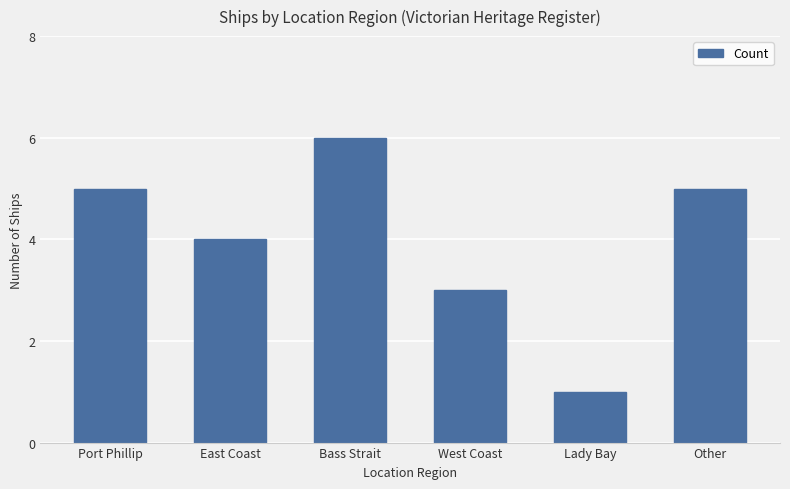

Approximately how many times larger is the value at West Coast compared to Other?

0.6